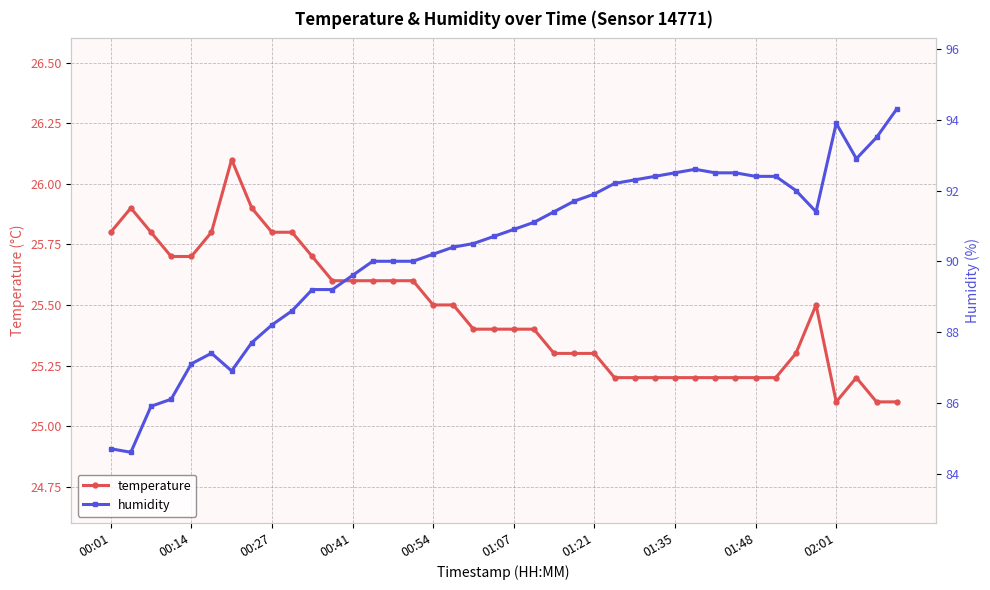

Count the temperature values in the range 25 to 26.

39